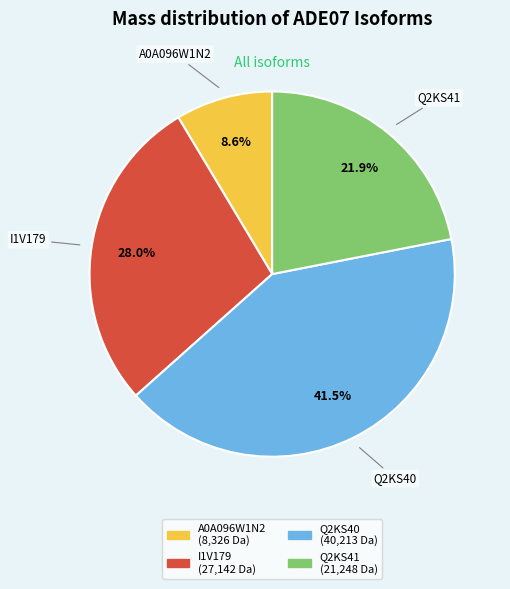

Which slice is the largest?

Q2KS40